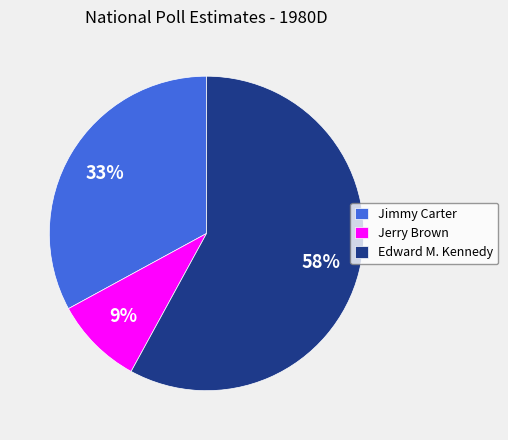

Does Edward M. Kennedy account for over 50% of the chart?

Yes